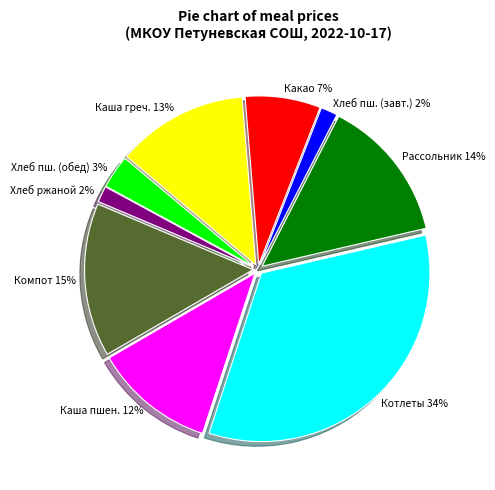

Count the number of slices in the pie.

9